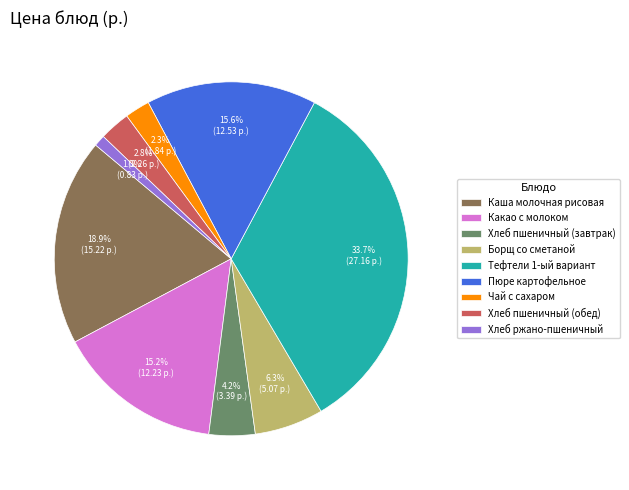

Does Тефтели 1-ый вариант represent more than half of the total?

No